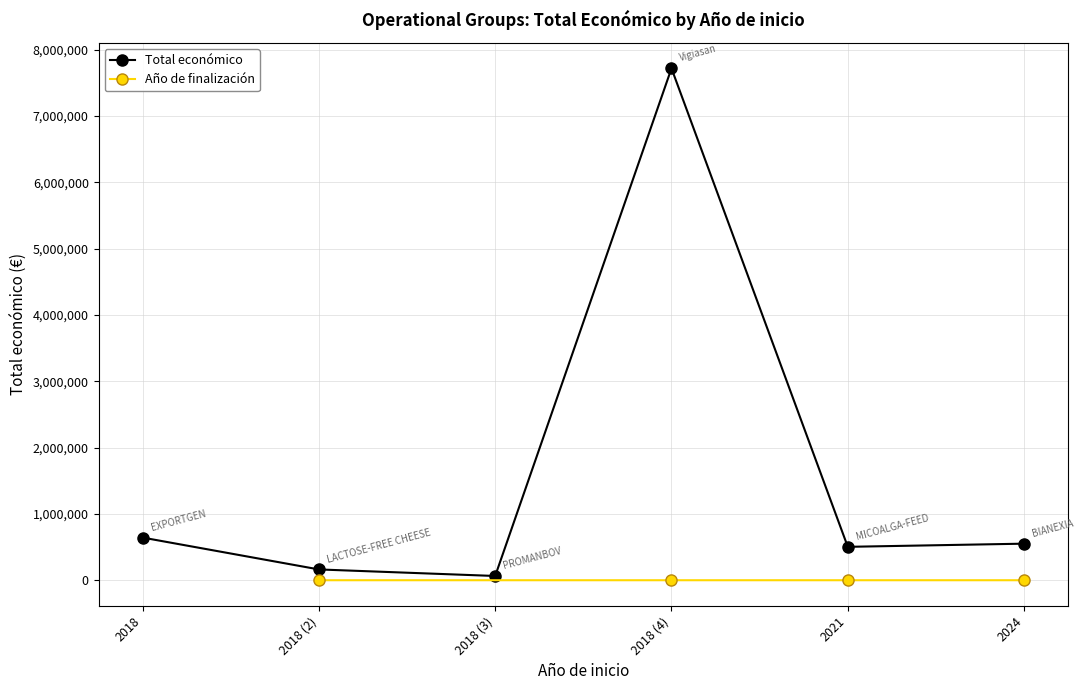

At which label does the data first exceed 553196?

2018